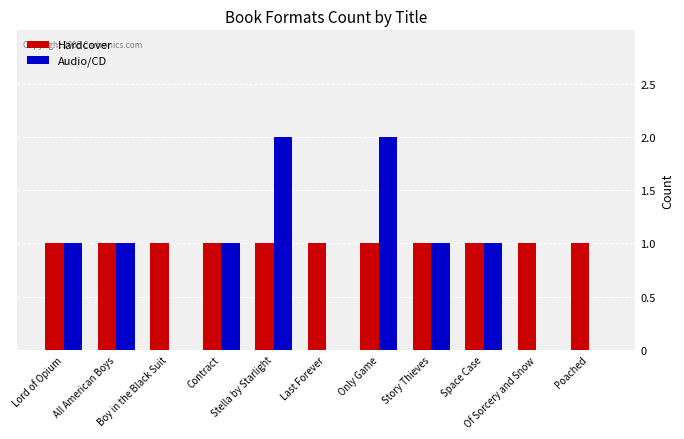

Reading left to right, transcribe all the data shown in this chart.

Hardcover: 1	1	1	1	1	1	1	1	1	1	1
Audio/CD: 1	1	0	1	2	0	2	1	1	0	0